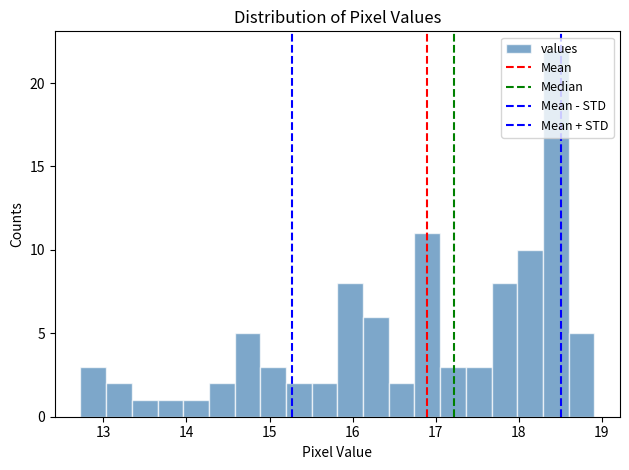

Read against the x-axis, roughly where is the centre of the tallest bar?

18.4